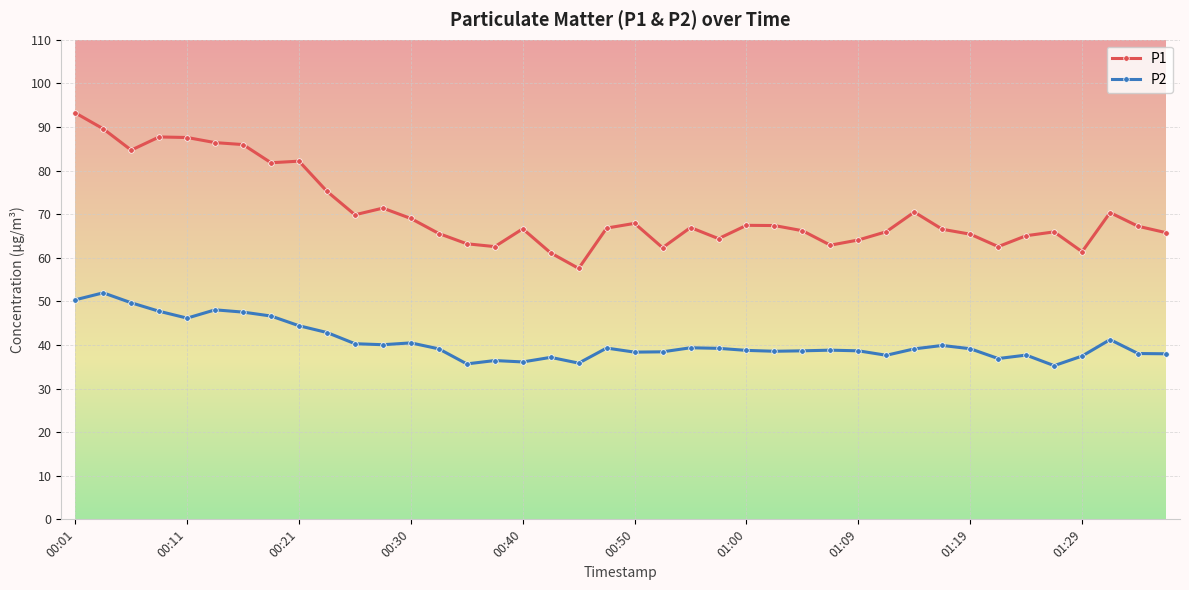

What is the highest value of the P1 series?

93.2